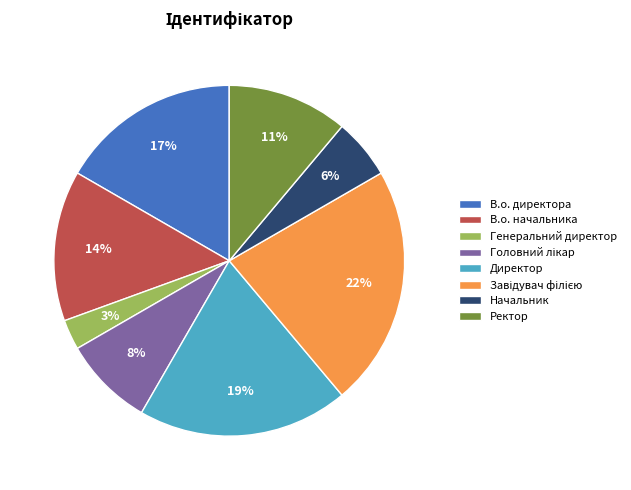

Between Ректор and Генеральний директор, which is larger?

Ректор